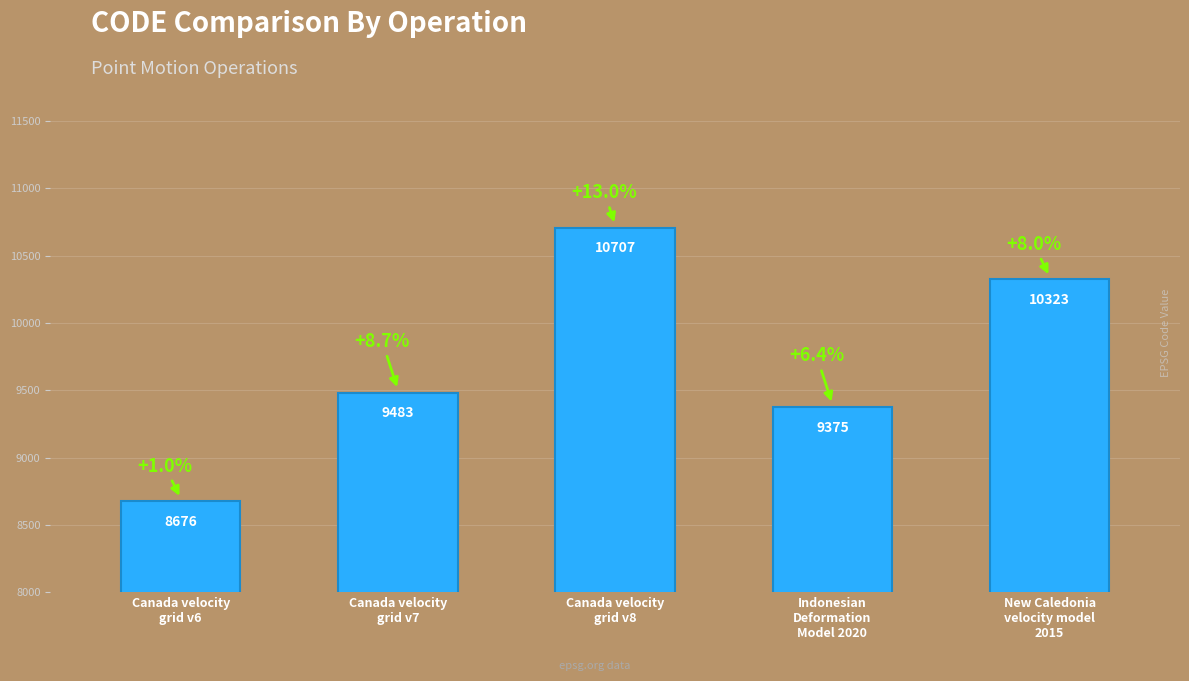

What is the ratio of the value at New Caledonia
velocity model
2015 to the value at Indonesian
Deformation
Model 2020?

1.1